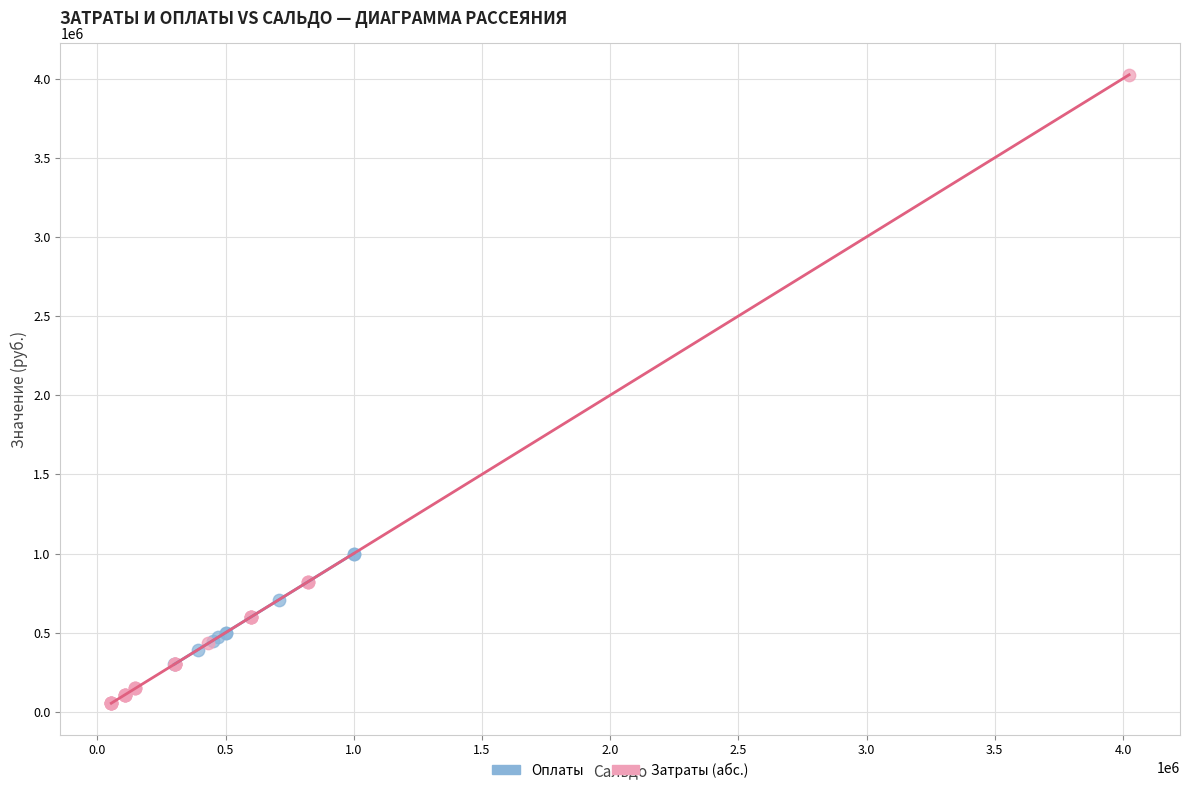

Which series has the widest spread of Y values?

Затраты (абс.)